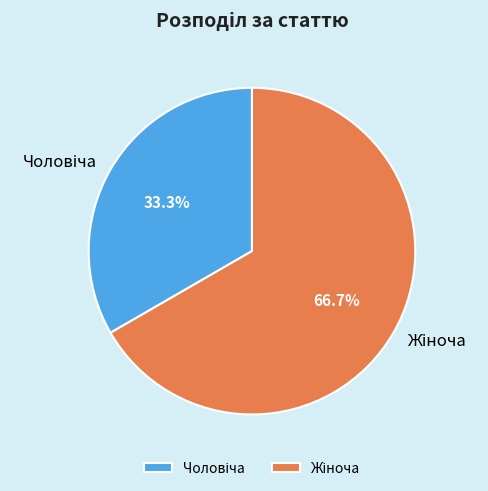

To the nearest percent, what is the average slice percentage?

50%